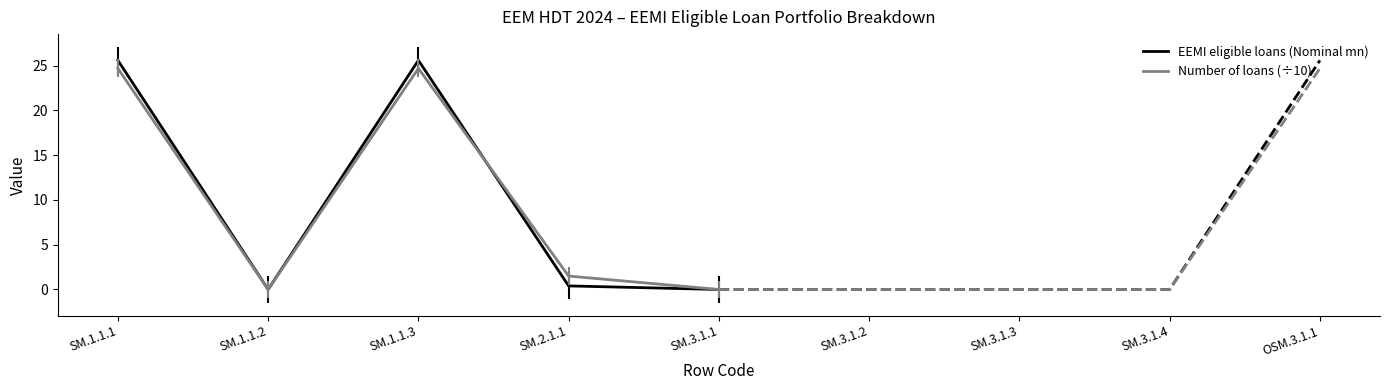

The Number of loans (÷10) series shows 24.7 at SM.1.1.1. True or false?

True